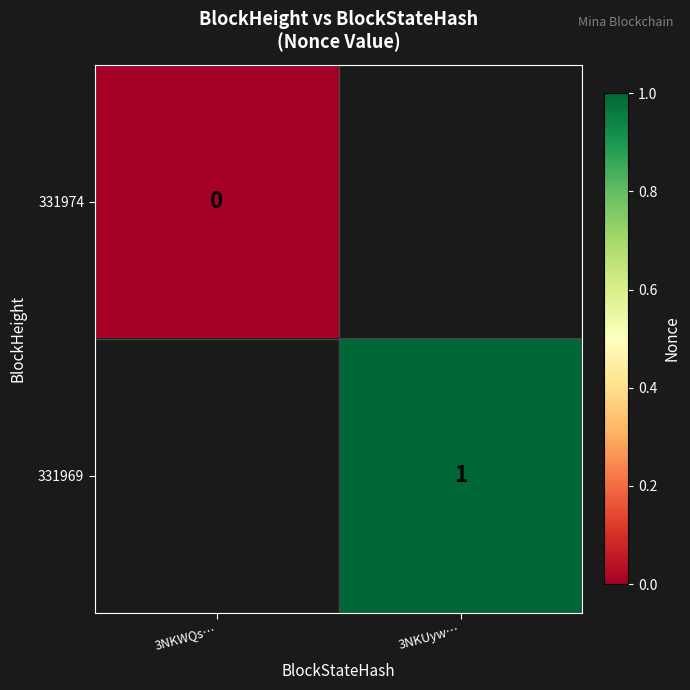

True or false: 331969 has a value of 0 at 3NKUyw….

False